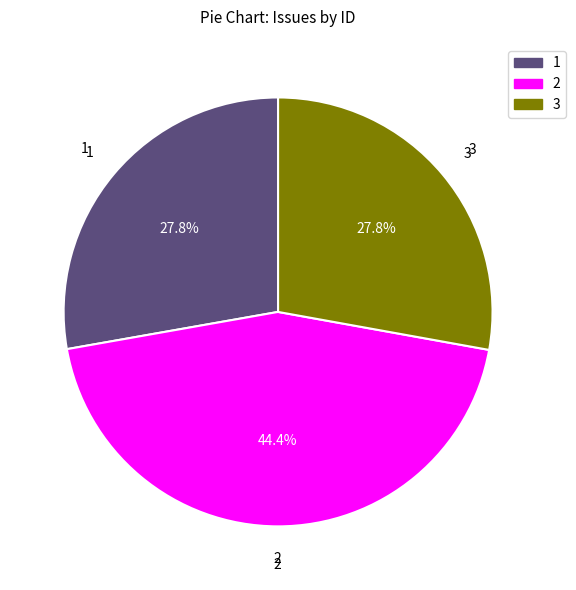

How many slices are in this pie chart?

3